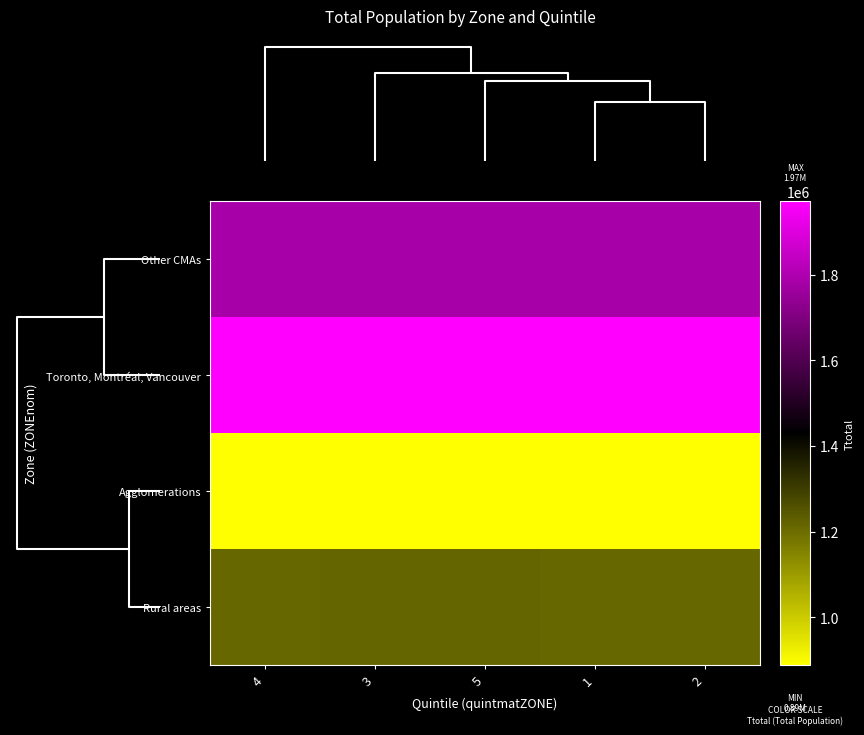

Which series has the largest total across all categories?

Toronto, Montréal, Vancouver